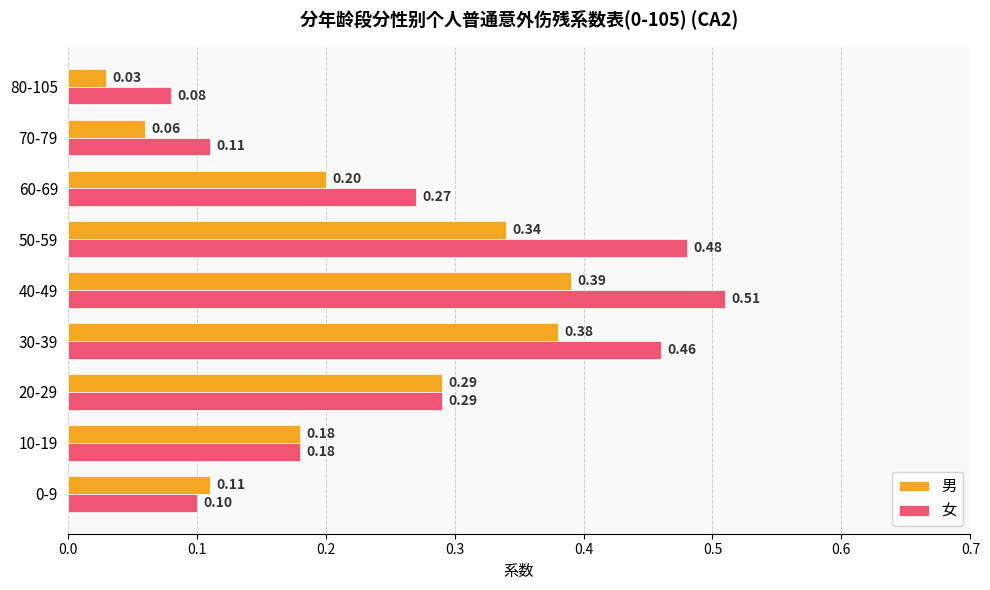

List the series in order of their overall mean, highest first.

女, 男